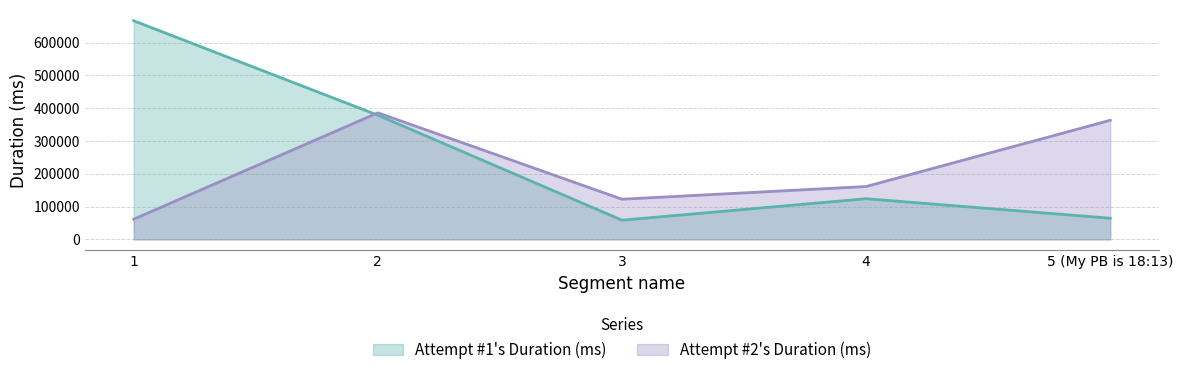

Which category has the lowest value in the Attempt #1's Duration (ms) series?

3